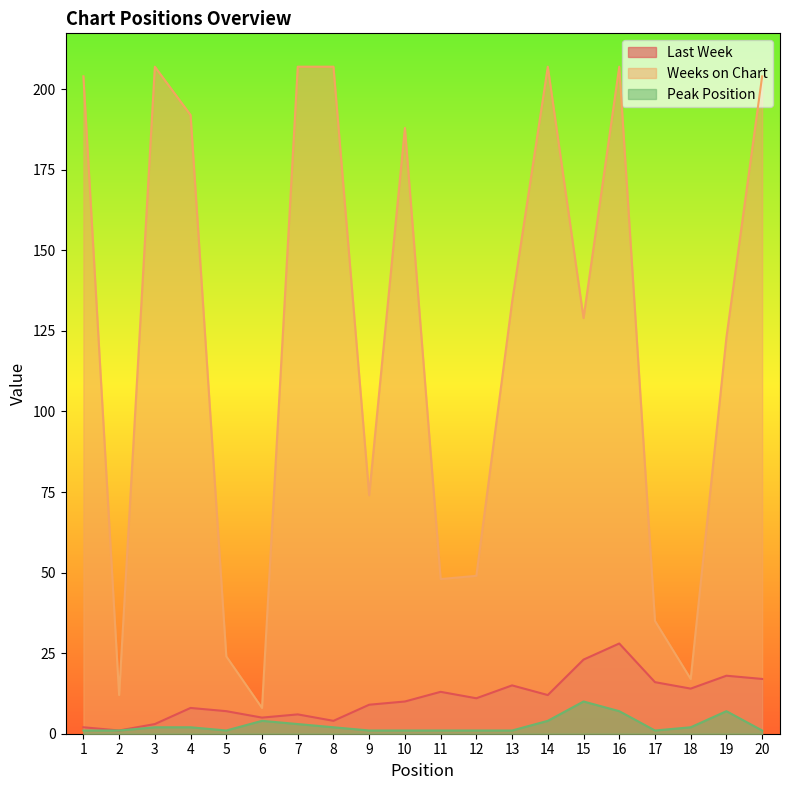

What is the value of the Weeks on Chart point at the 13th from the left?

134